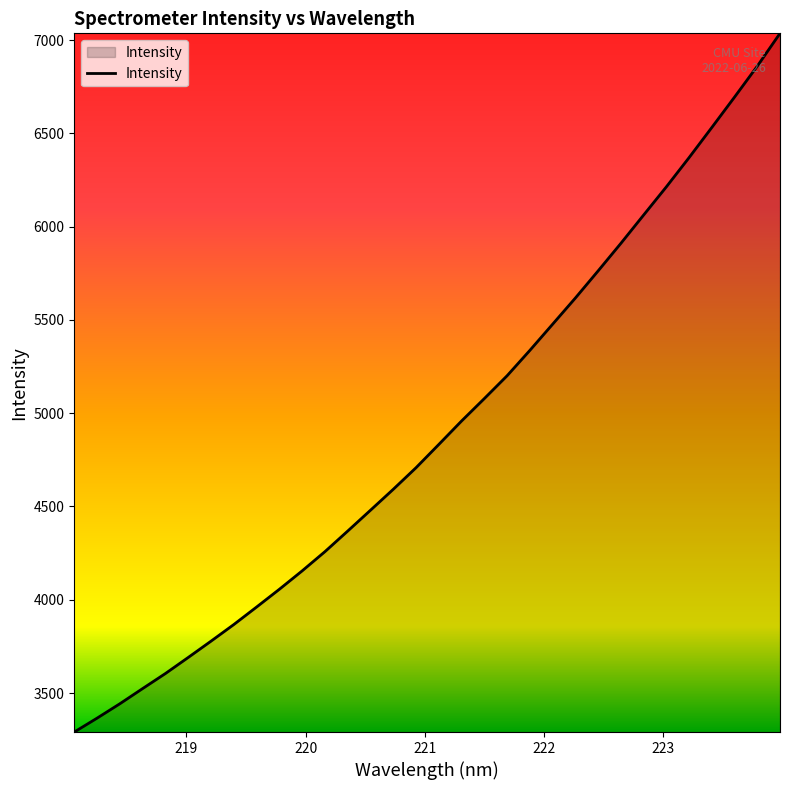

What is the smallest value displayed?

3290.8